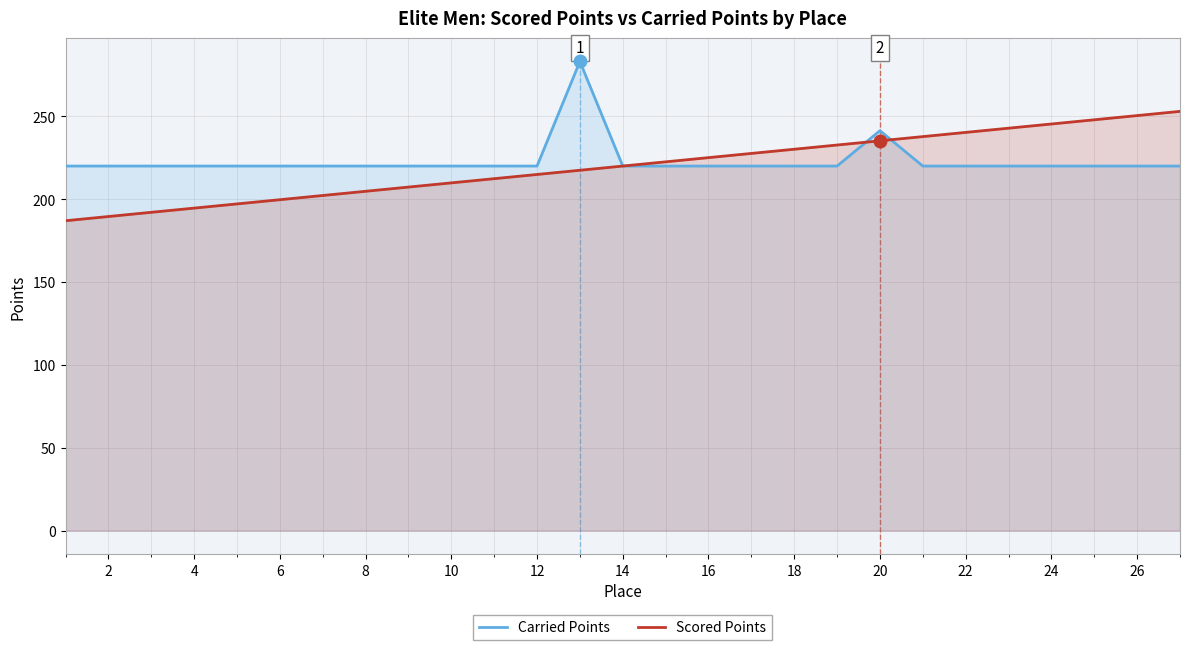

What is the total value across all series at 12?

434.9